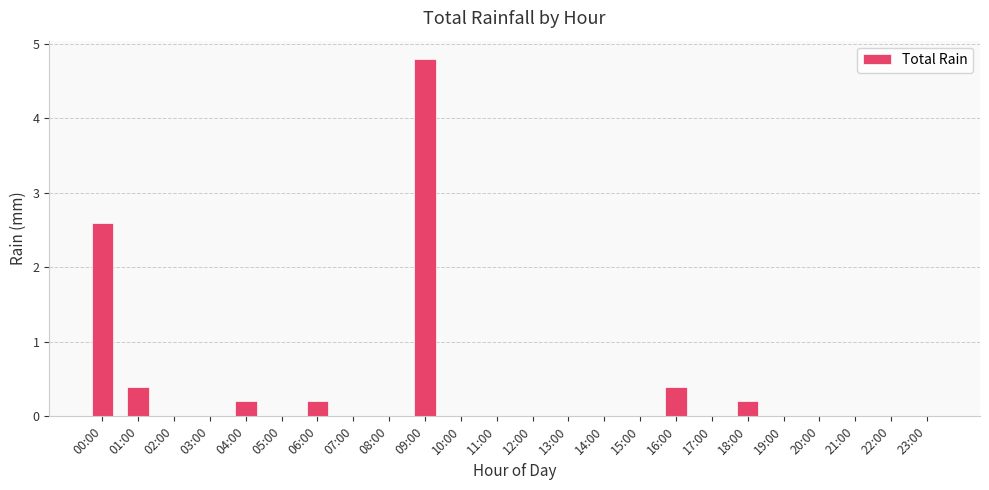

True or false: the data shows 0.0 at 22:00.

True